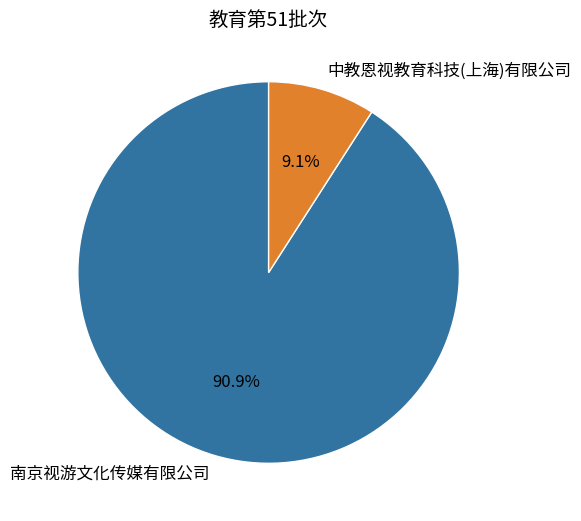

To the nearest percent, what is the difference between the largest and smallest slice percentages?

82%